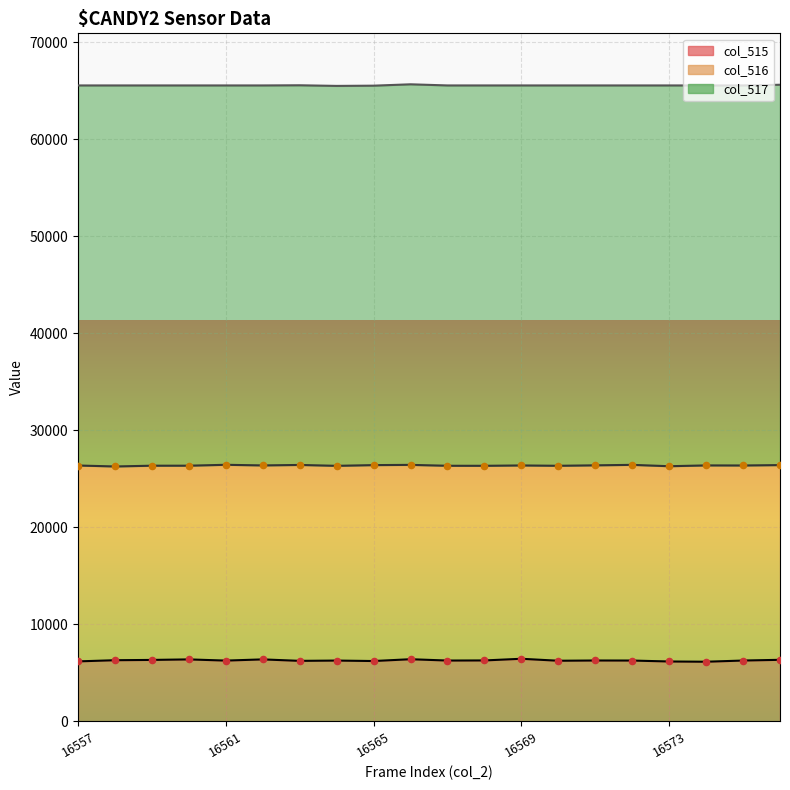

What are all the series names shown in the legend?

col_515 line, col_516 line, col_517 line